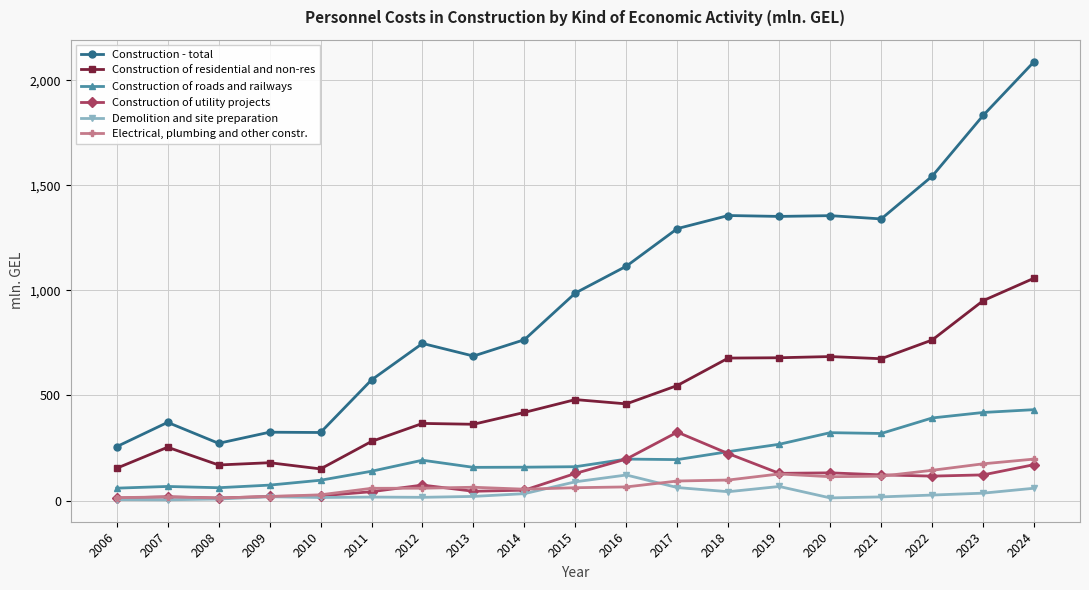

At which category is the sum across all series the highest?

2024